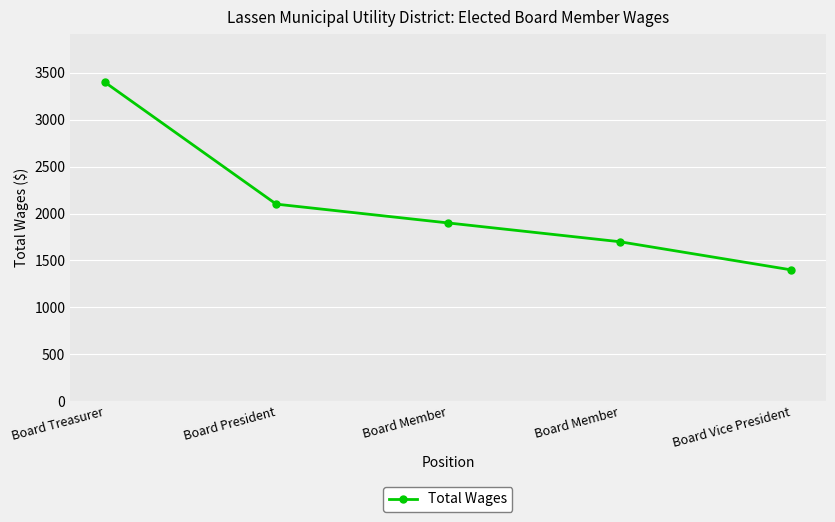

Count the number of categories in the chart.

5